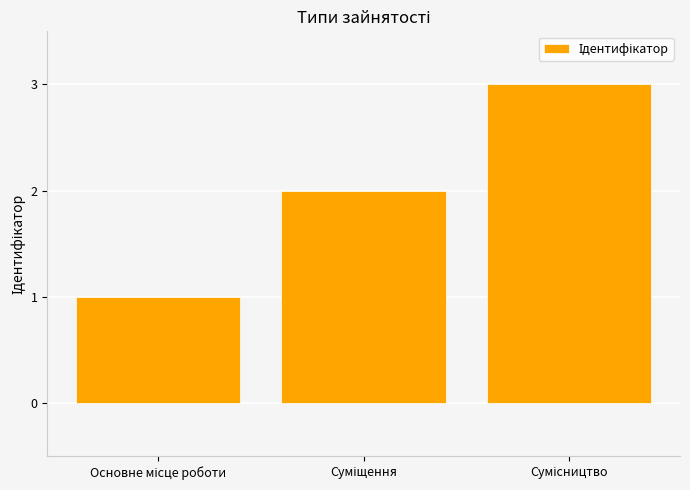

What is the difference between the maximum and minimum values?

2